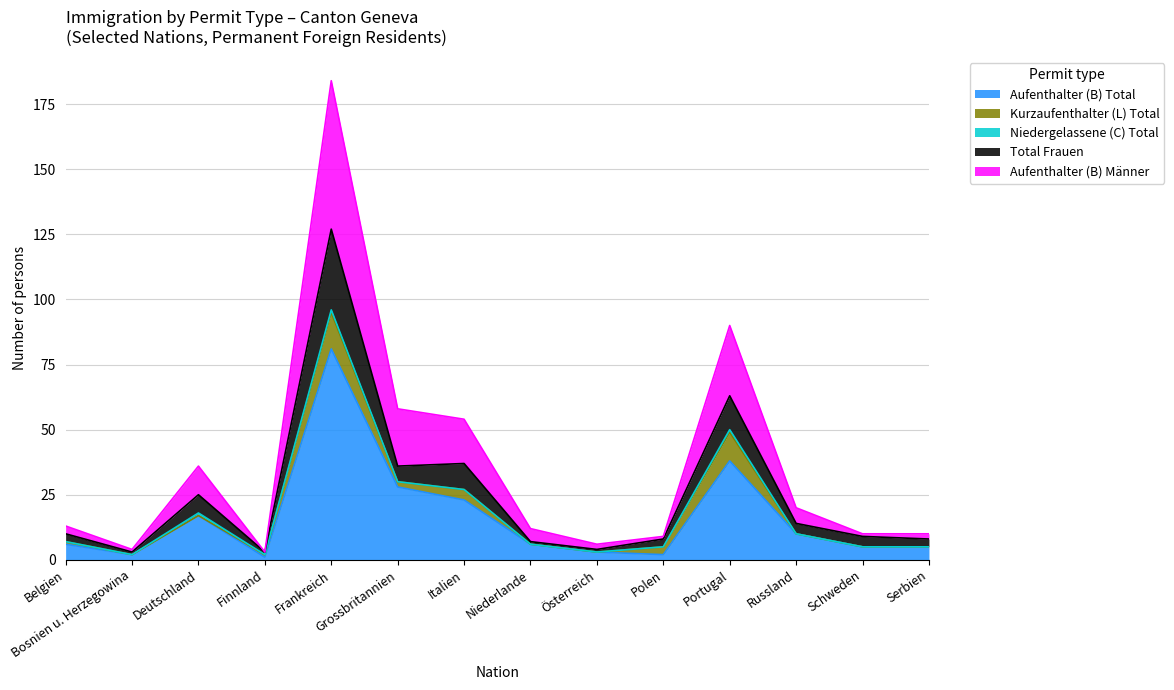

Does the chart display data point markers on the line(s)?

No